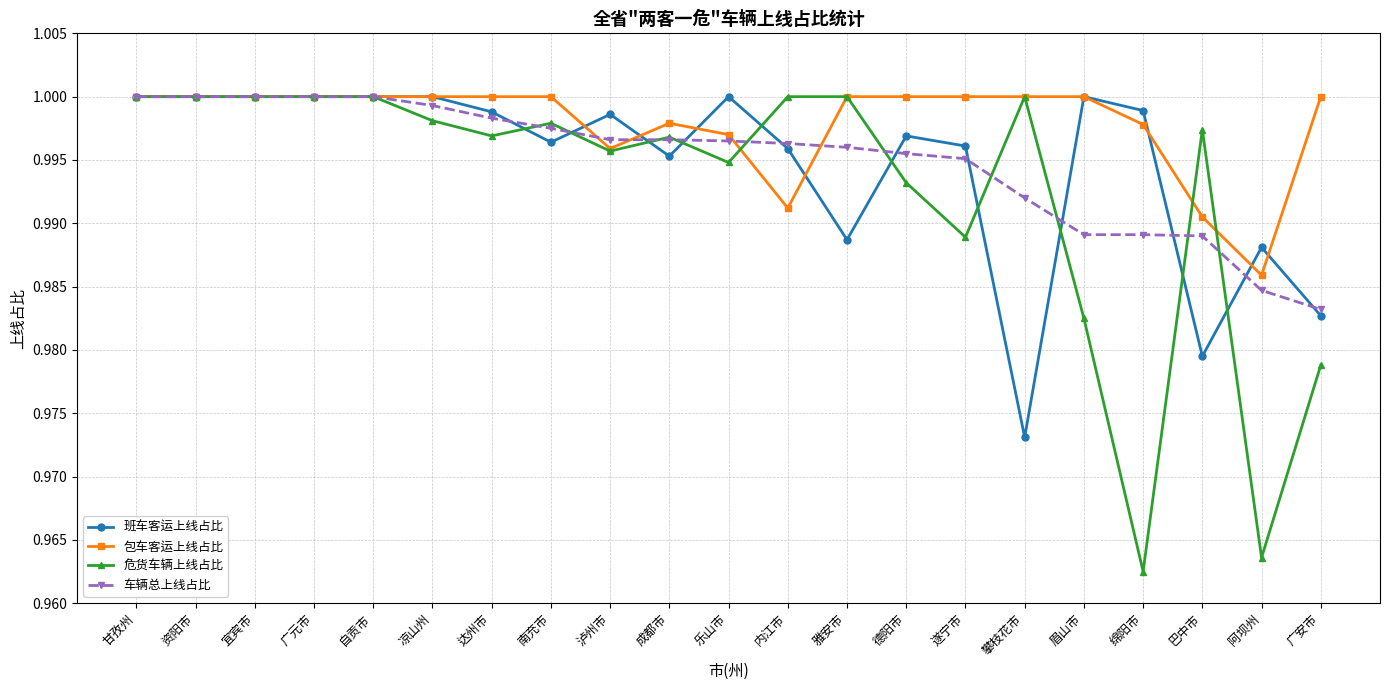

Count the 包车客运上线占比 values in the range 0 to 1.

21